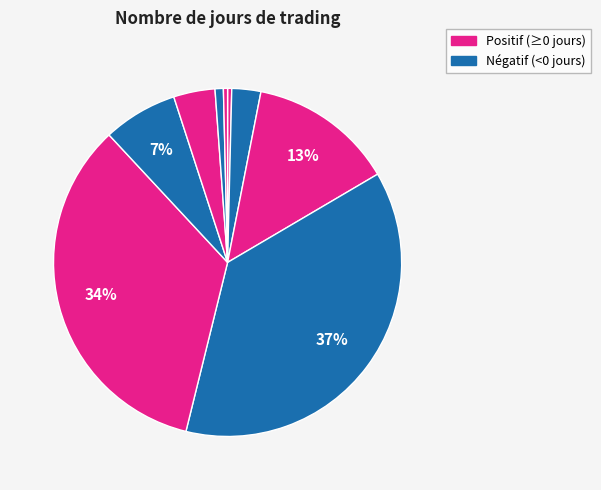

How many segments does this pie chart have?

9